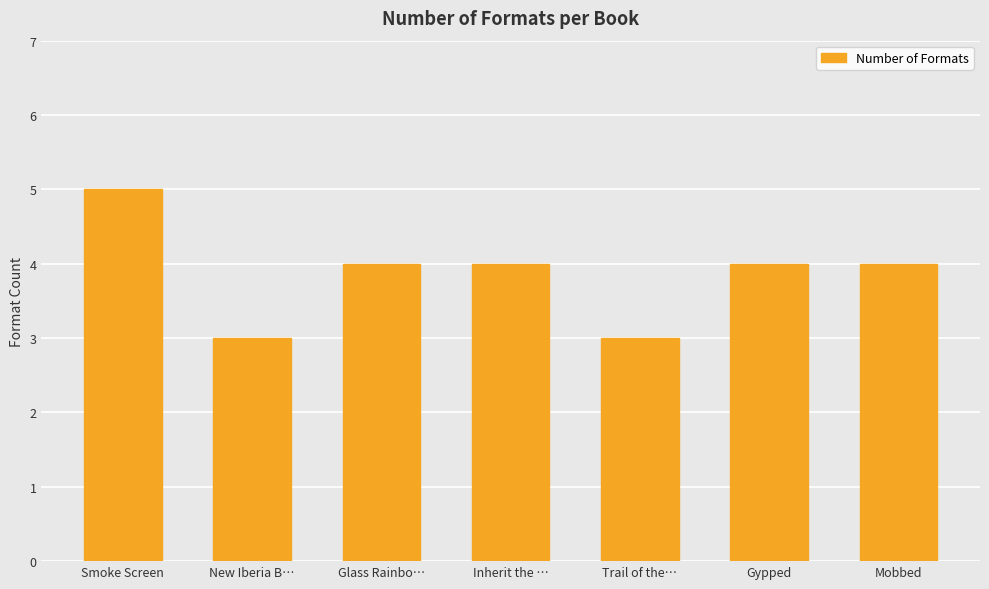

Reading left to right, list all the values displayed in this chart.

Smoke Screen=5	New Iberia B…=3	Glass Rainbo…=4	Inherit the …=4	Trail of the…=3	Gypped=4	Mobbed=4